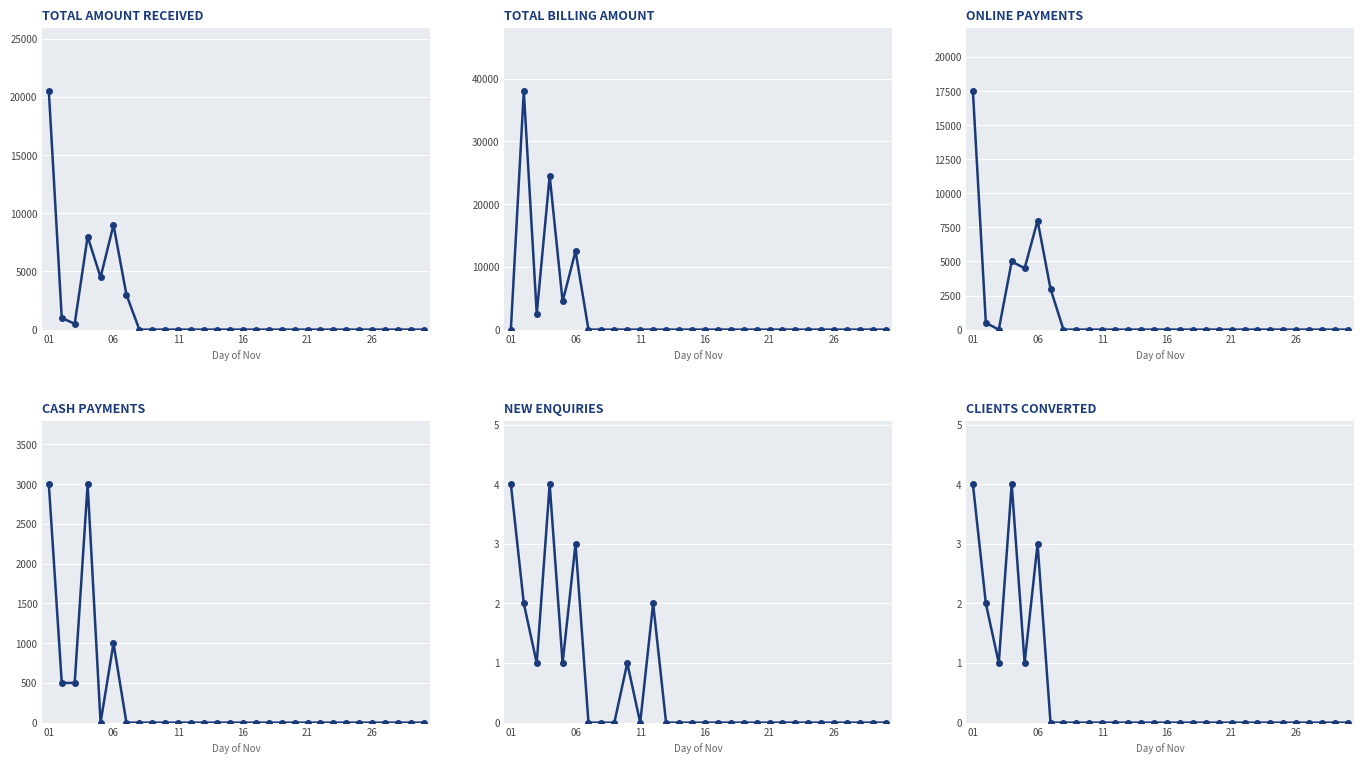

What is the difference between the maximum and second lowest values in the Total Billing Amount series?

38000